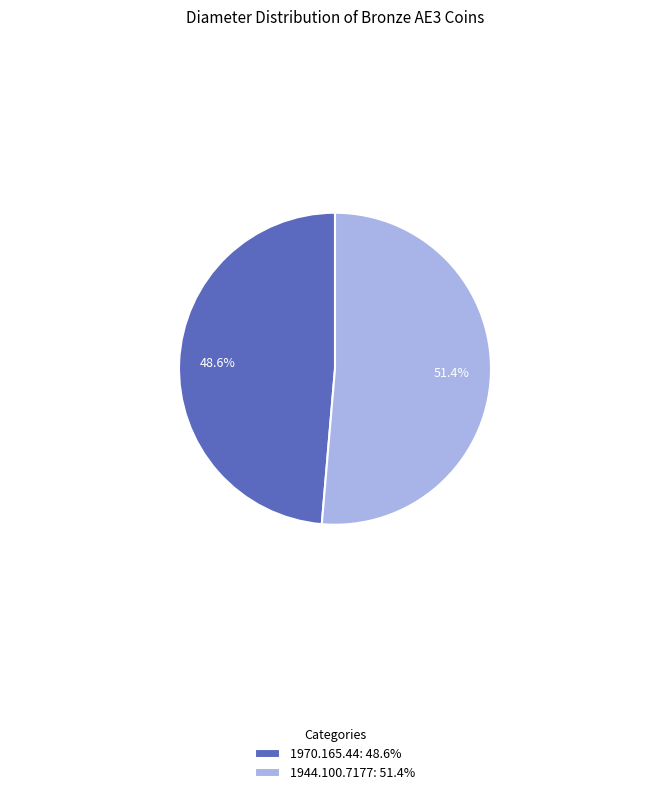

Which slice is the smallest?

1970.165.44